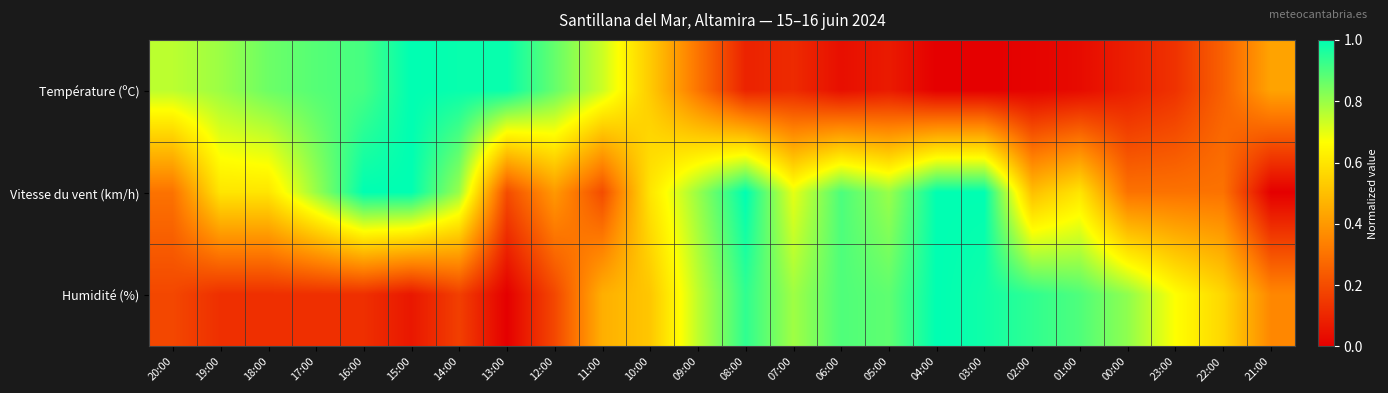

What is the spread (max minus min) of values at 08:00?

0.9